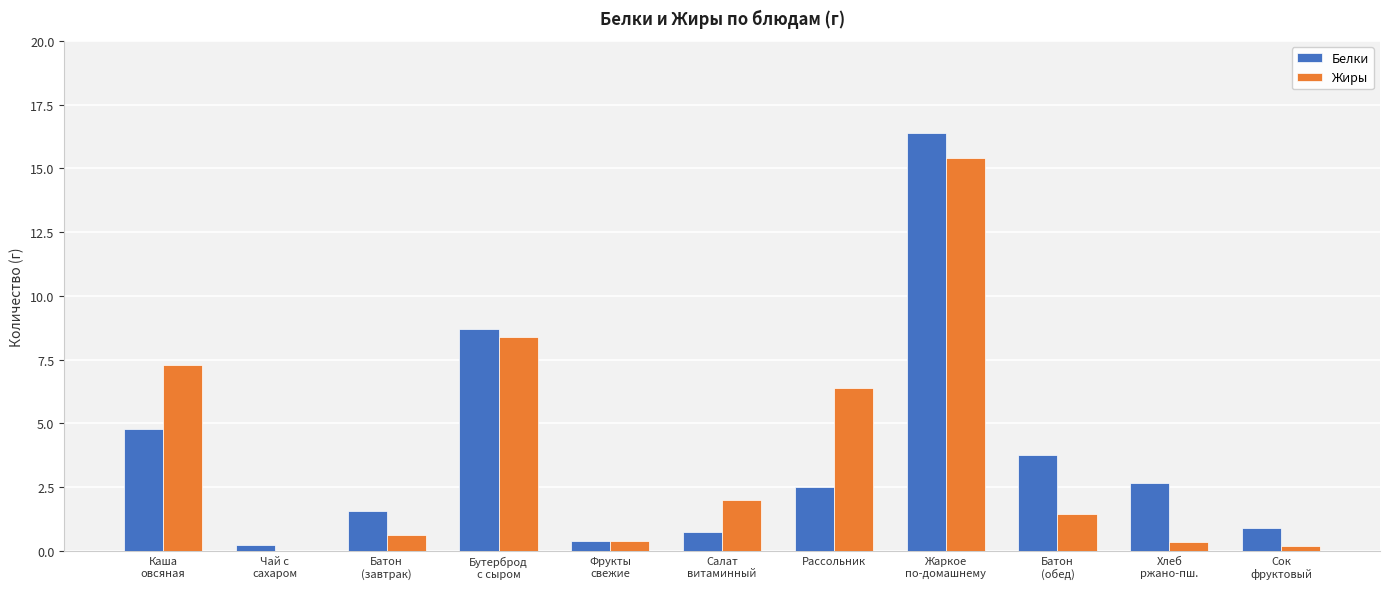

Read the Белки value at Сок
фруктовый.

0.9